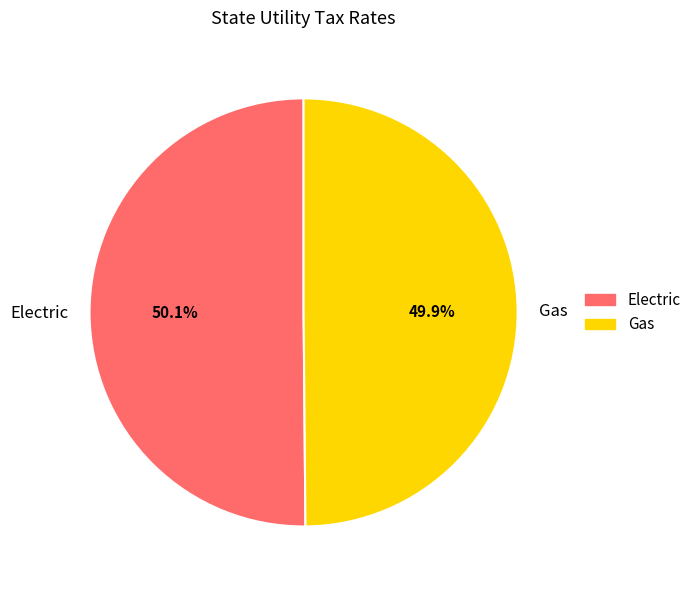

Is there any slice that represents more than half of the pie?

Yes